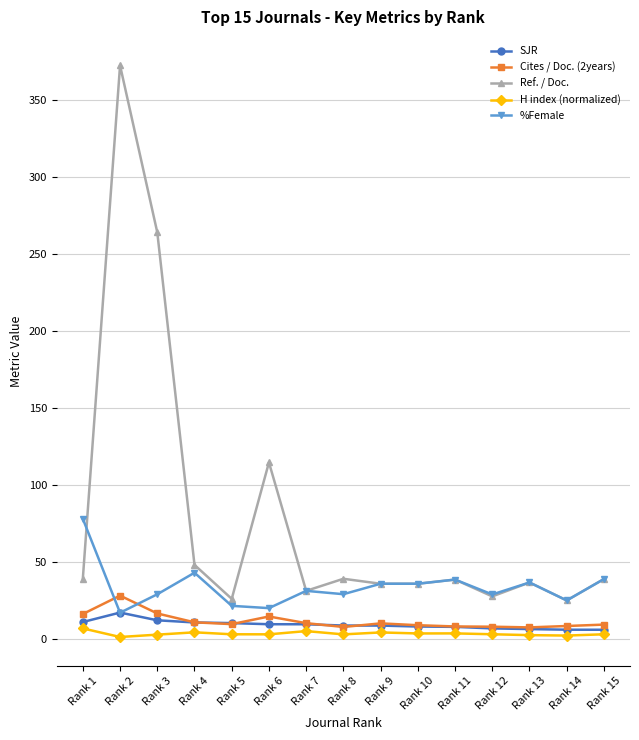

How many times do %Female and SJR cross each other?

2